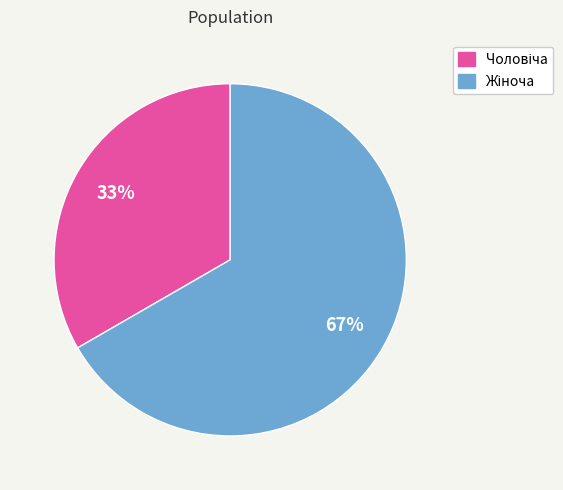

Does any single category account for the majority?

Yes